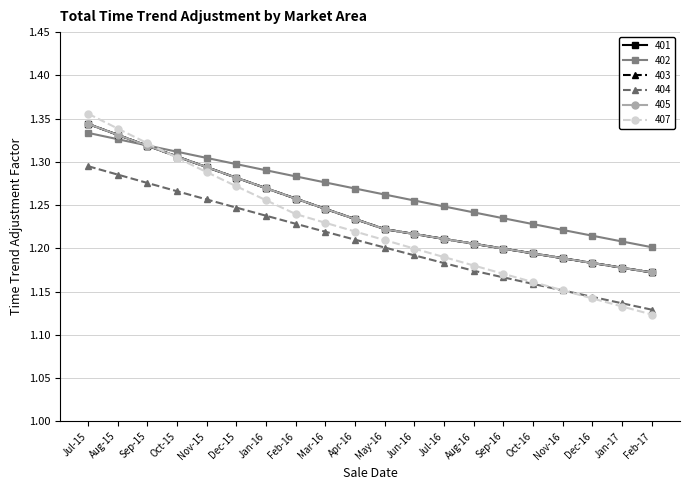

True or false: 401 has a value of 1.7 at Nov-15.

False